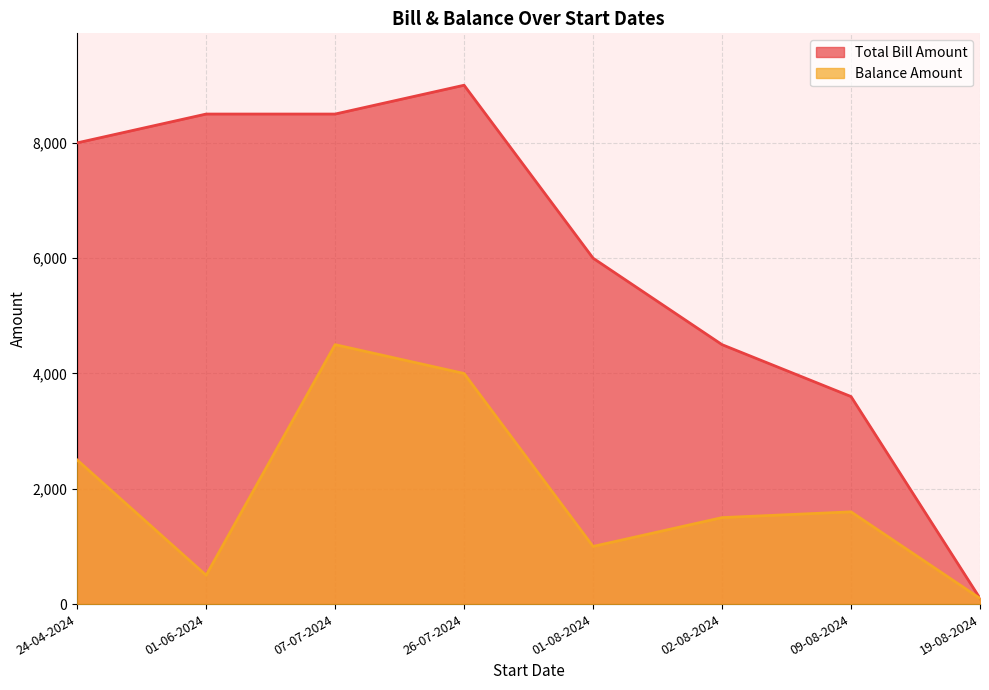

What is the sum of the Balance Amount values at 26-07-2024 and 07-07-2024?

8500